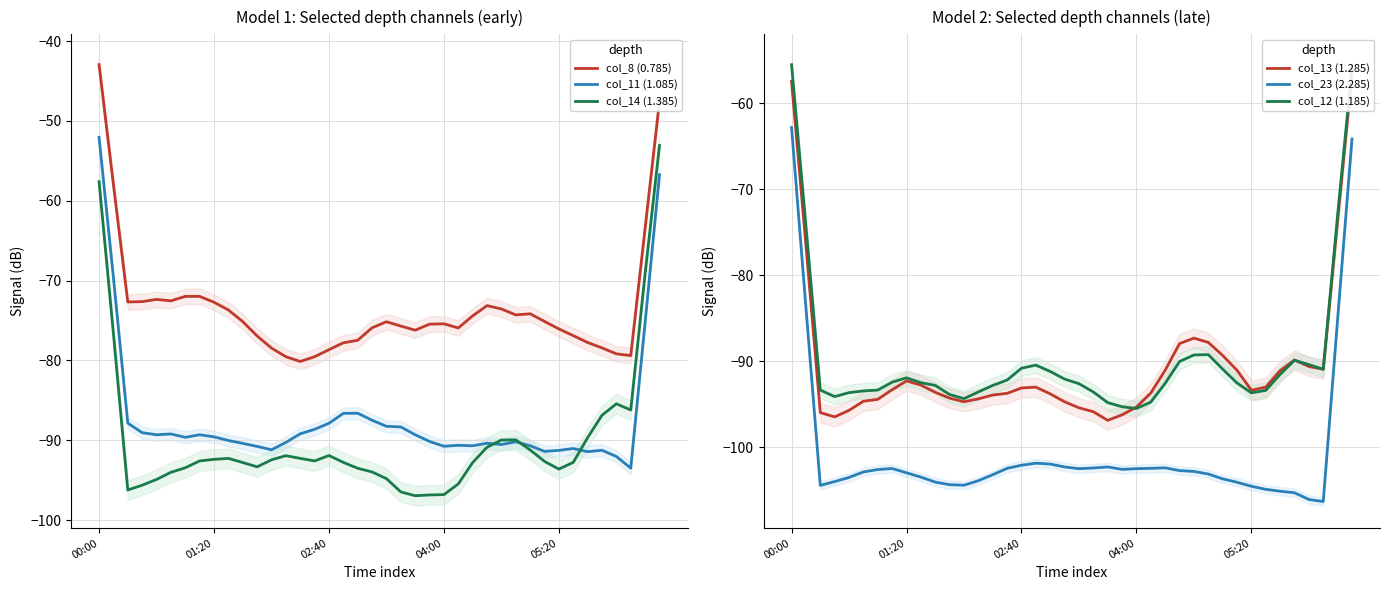

Reading right to left, list all the values displayed in this chart.

col_8 (0.785): -47.5	-63.4	-79.4	-79.2	-78.4	-77.8	-76.9	-76.1	-75.1	-74.2	-74.3	-73.6	-73.1	-74.4	-75.9	-75.4	-75.5	-76.2	-75.7	-75.2	-75.9	-77.5	-77.8	-78.7	-79.5	-80.1	-79.5	-78.5	-76.9	-75.1	-73.7	-72.7	-72.0	-72.0	-72.5	-72.4	-72.6	-72.7	-58.0	-42.9
col_11 (1.085): -56.7	-75.2	-93.5	-92.0	-91.3	-91.4	-91.0	-91.3	-91.4	-90.7	-90.2	-90.5	-90.4	-90.7	-90.6	-90.8	-90.2	-89.3	-88.3	-88.3	-87.5	-86.6	-86.6	-87.9	-88.6	-89.2	-90.3	-91.2	-90.8	-90.4	-90.0	-89.6	-89.3	-89.6	-89.2	-89.3	-89.1	-87.9	-69.6	-52.1
col_14 (1.385): -53.1	-69.1	-86.2	-85.4	-86.9	-89.7	-92.8	-93.6	-92.7	-91.2	-90.0	-90.0	-90.9	-92.8	-95.5	-96.8	-96.9	-97.0	-96.5	-94.8	-94.0	-93.5	-92.8	-91.9	-92.6	-92.3	-91.9	-92.5	-93.3	-92.8	-92.3	-92.4	-92.6	-93.5	-94.0	-94.9	-95.6	-96.2	-76.6	-57.6
col_13 (1.285): -56.5	-73.6	-90.9	-90.6	-89.8	-91.1	-93.0	-93.4	-91.0	-89.3	-87.8	-87.3	-87.9	-91.0	-93.7	-95.3	-96.2	-96.9	-95.9	-95.4	-94.7	-93.8	-93.0	-93.1	-93.7	-93.9	-94.4	-94.7	-94.3	-93.6	-92.8	-92.3	-93.3	-94.4	-94.6	-95.7	-96.5	-96.0	-76.5	-57.5
col_23 (2.285): -64.2	-85.1	-106.3	-106.1	-105.3	-105.1	-104.9	-104.5	-104.1	-103.7	-103.1	-102.8	-102.7	-102.4	-102.4	-102.5	-102.6	-102.3	-102.4	-102.5	-102.3	-101.9	-101.8	-102.1	-102.4	-103.2	-103.9	-104.4	-104.3	-104.0	-103.5	-103.0	-102.5	-102.6	-102.9	-103.5	-104.0	-104.4	-83.7	-62.8
col_12 (1.185): -55.8	-73.0	-90.9	-90.4	-89.9	-91.5	-93.4	-93.7	-92.5	-90.9	-89.2	-89.3	-90.0	-92.6	-94.7	-95.5	-95.3	-94.8	-93.6	-92.6	-92.1	-91.2	-90.4	-90.8	-92.2	-92.8	-93.6	-94.3	-93.9	-92.8	-92.5	-91.9	-92.4	-93.3	-93.4	-93.6	-94.1	-93.3	-74.2	-55.5